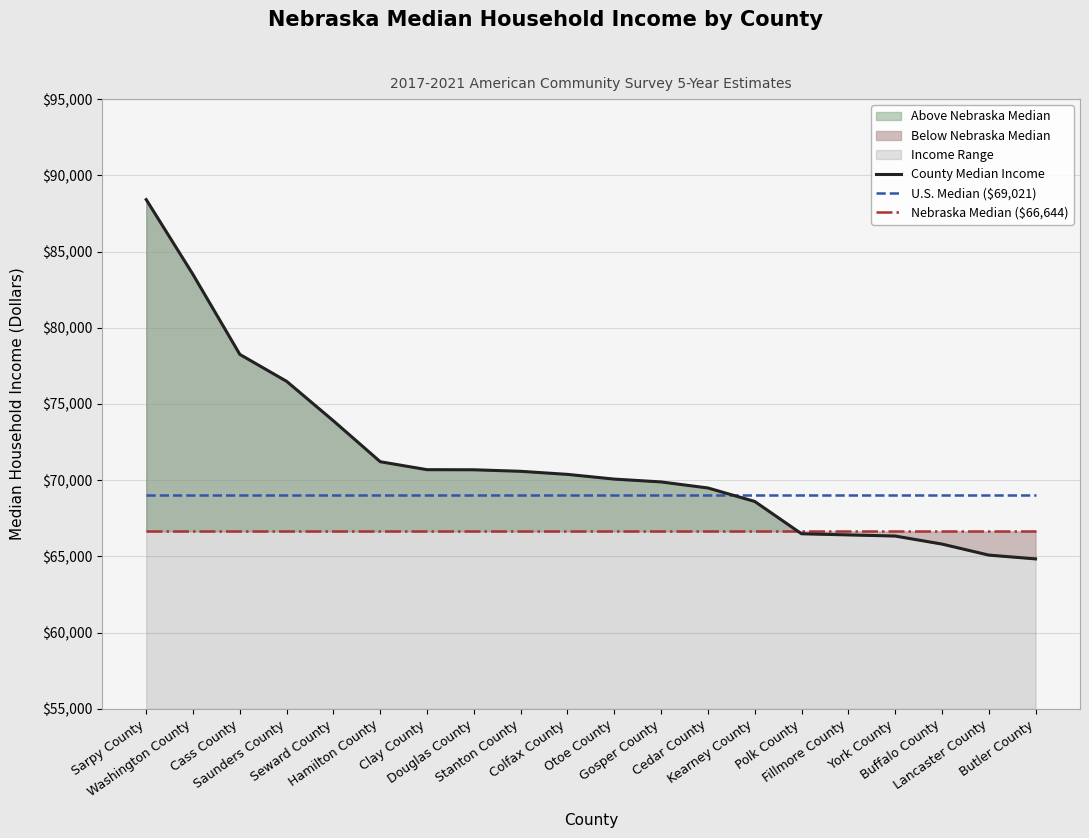

Is it true that U.S. Median ($69,021) equals 69021 at Butler County?

True